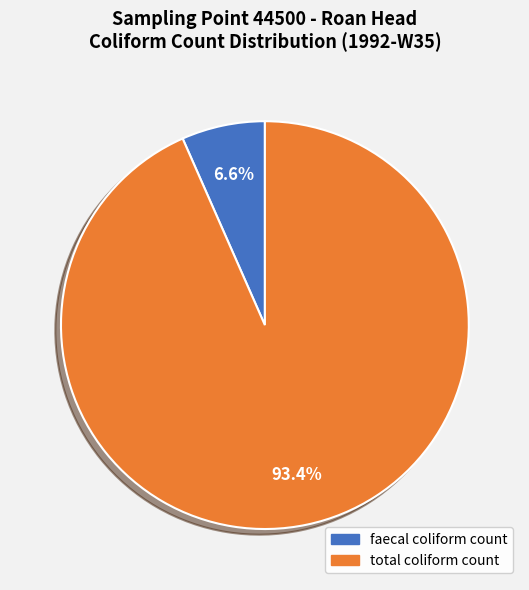

Which slice is the largest?

total coliform count